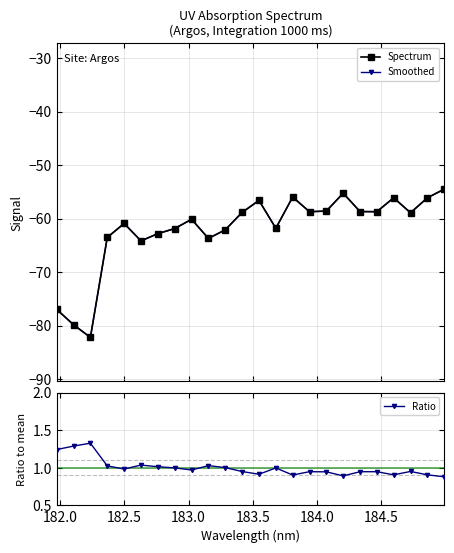

In Ratio, how many points are lower than both neighbors (excluding endpoints)?

6